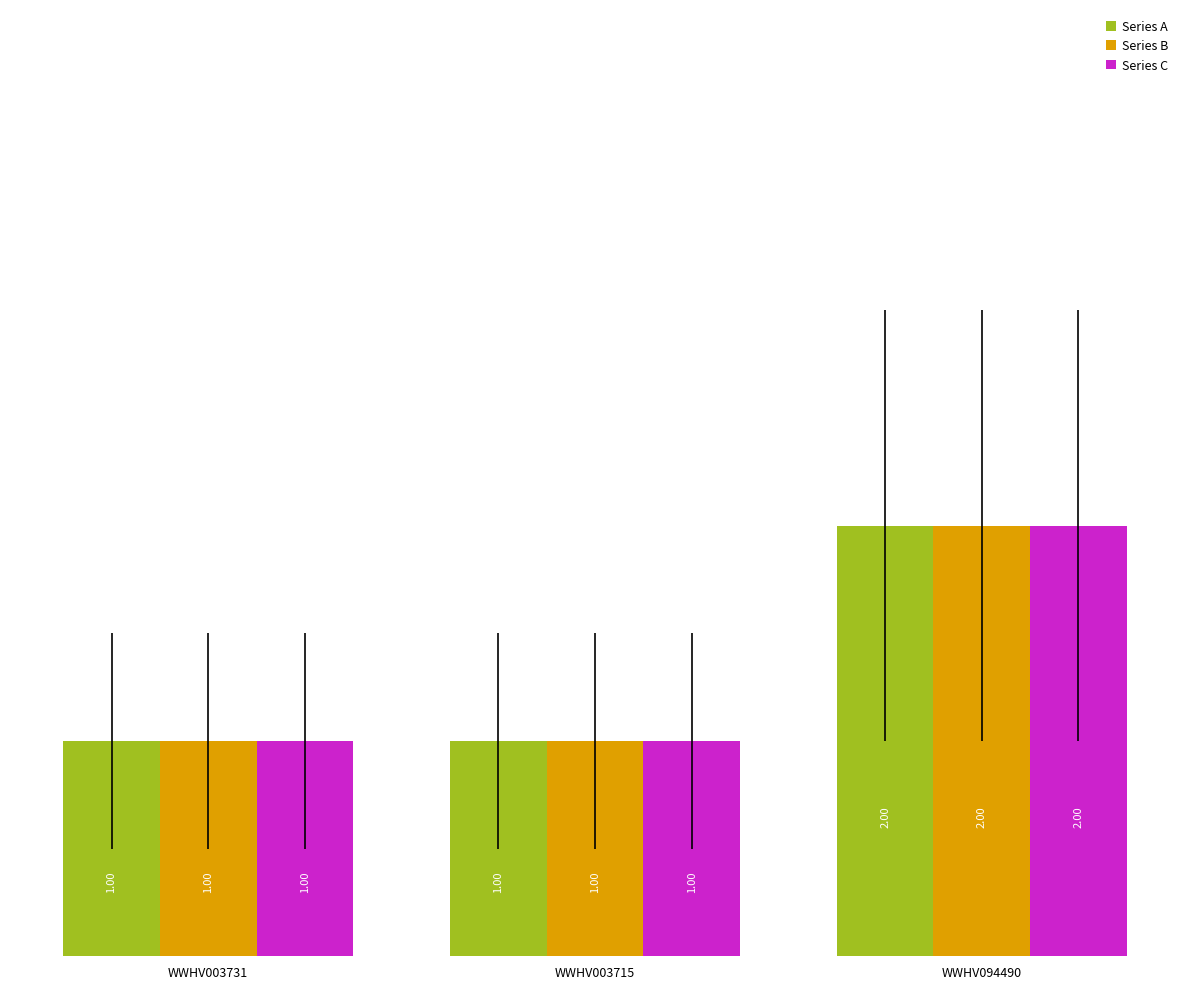

What is the value of the Series A bar at the 3rd from the left?

2